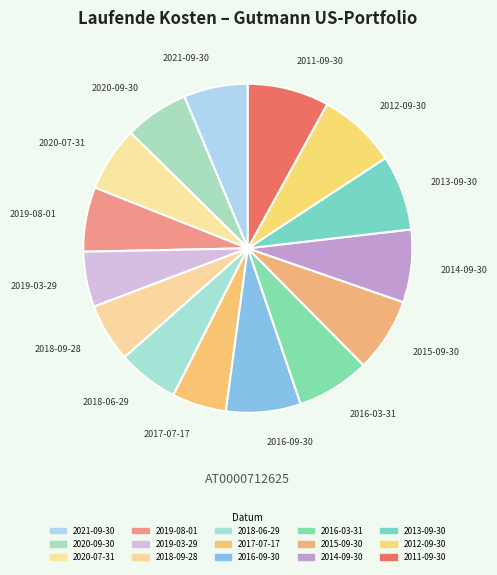

How many segments does this pie chart have?

15